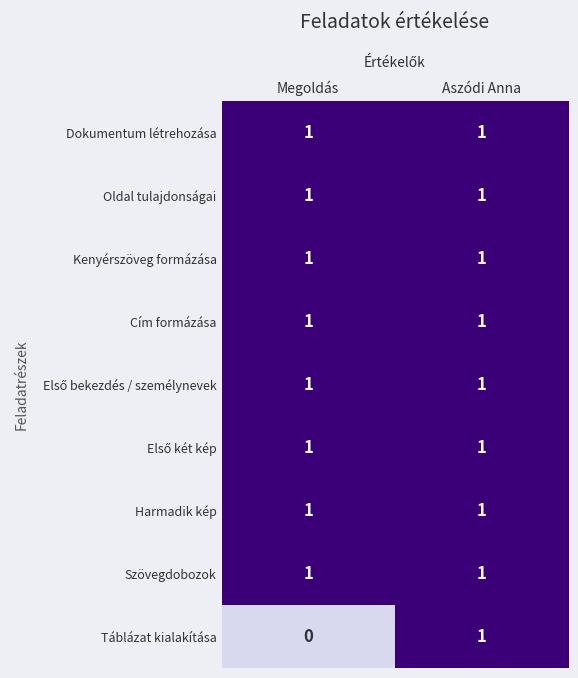

Which series has the widest spread of values?

Táblázat kialakítása